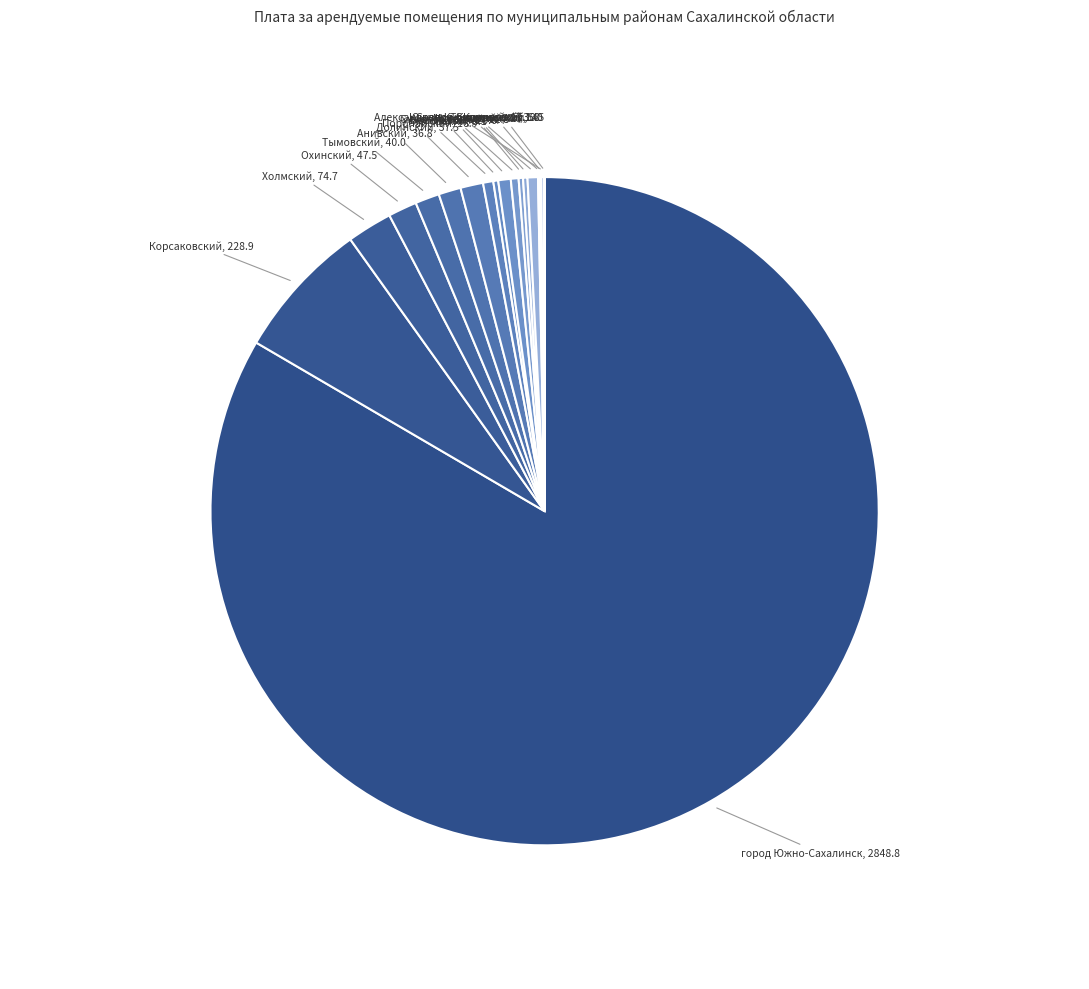

Which slice represents more than half of the pie?

город Южно-Сахалинск